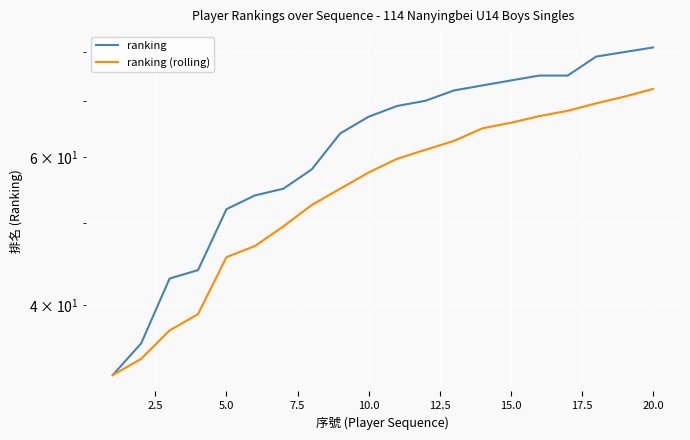

What are all the series names shown in the legend?

ranking, ranking (rolling)